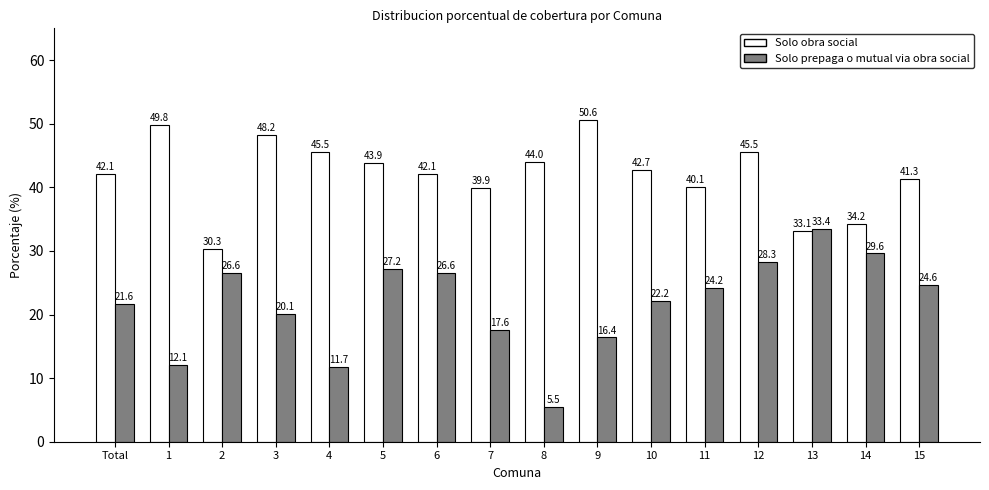

What value does the Solo obra social series have at 14?

34.2